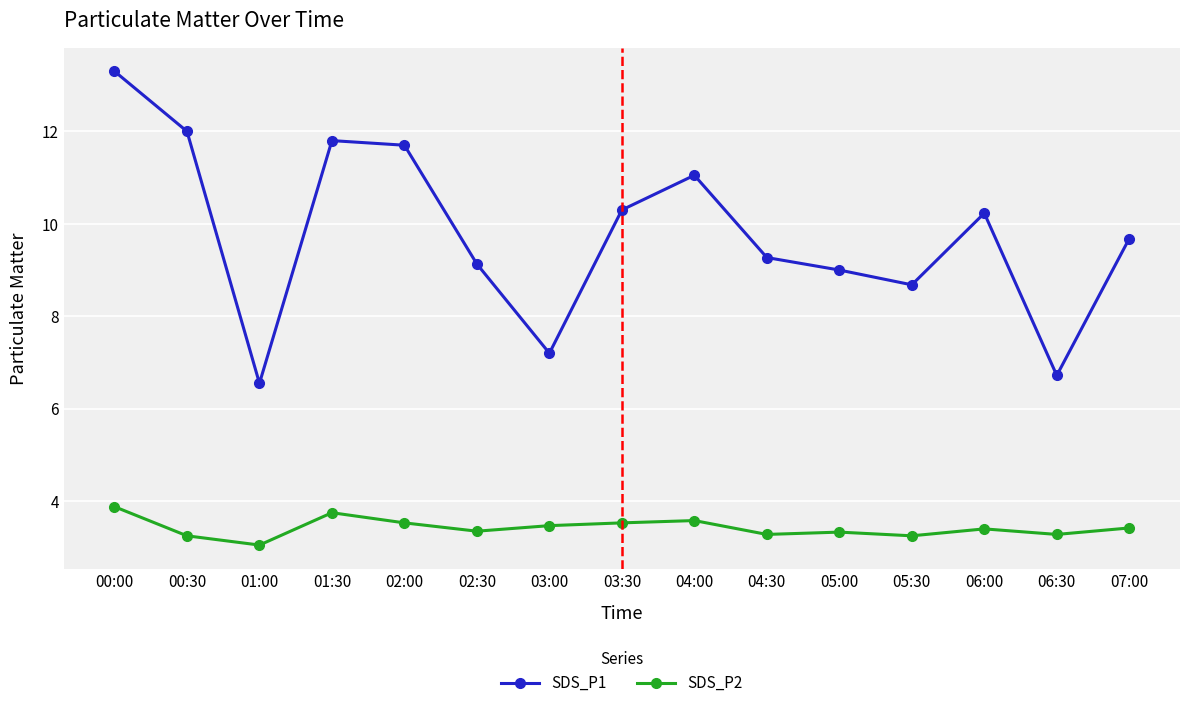

At how many categories does at least one series exceed 3?

15